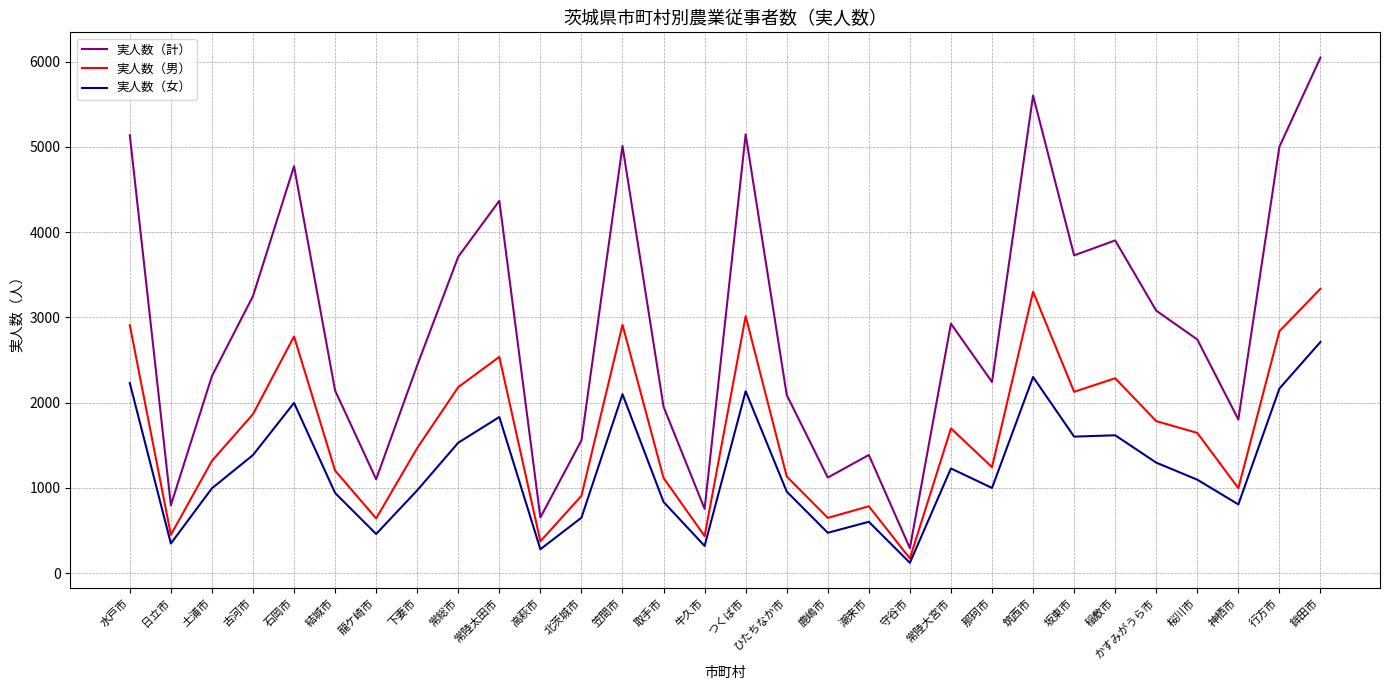

What is the approximate value of 実人数（男） at ひたちなか市?

1134